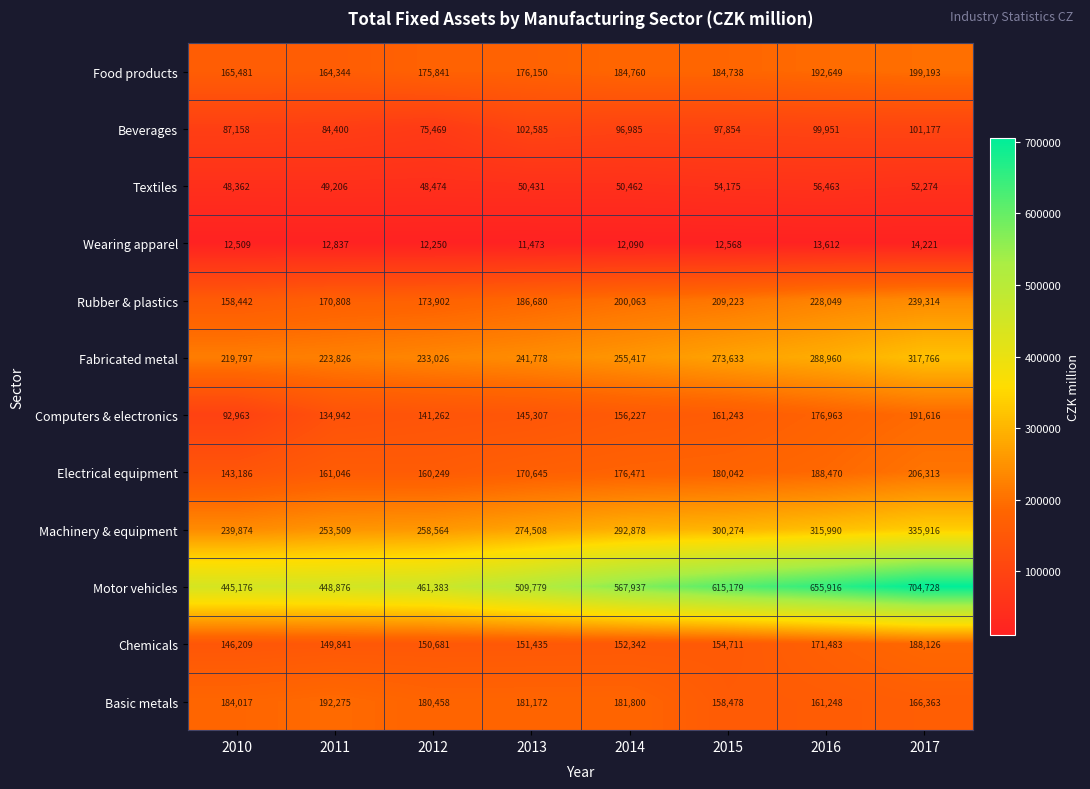

Which series has the largest total across all categories?

Motor vehicles